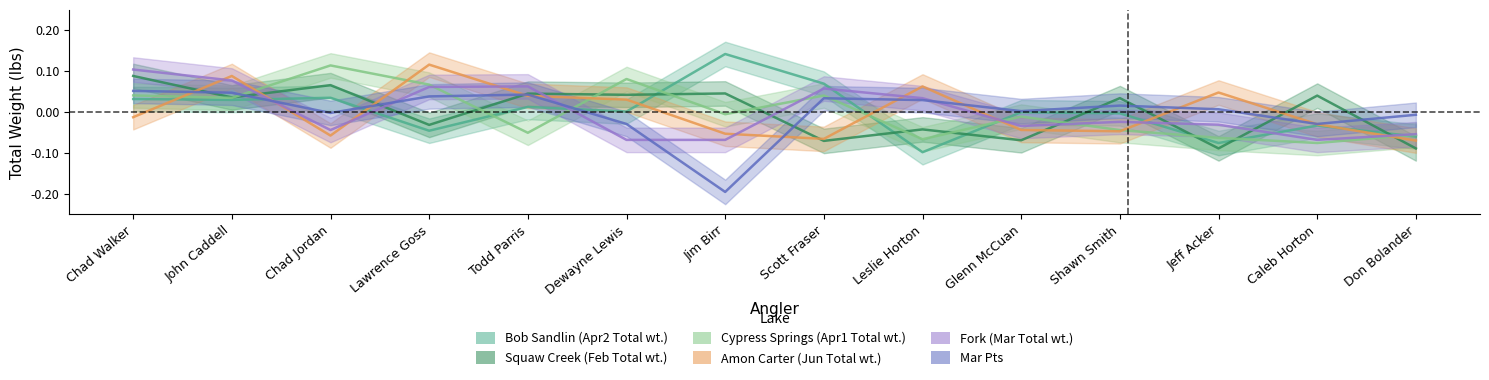

What is the label of the 1st point from the right?

Don Bolander